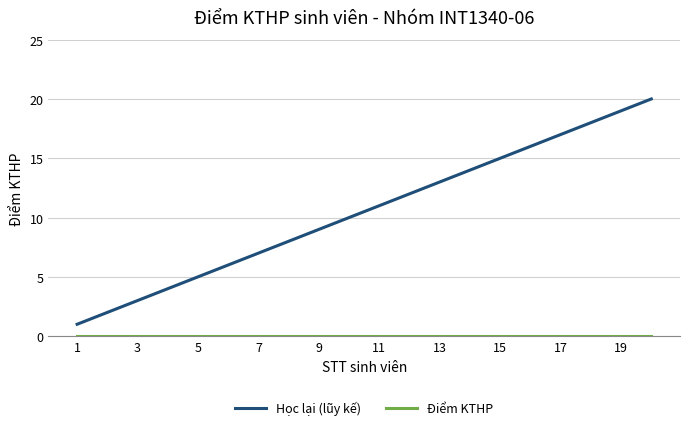

Which series has the largest total across all categories?

Học lại (lũy kế)